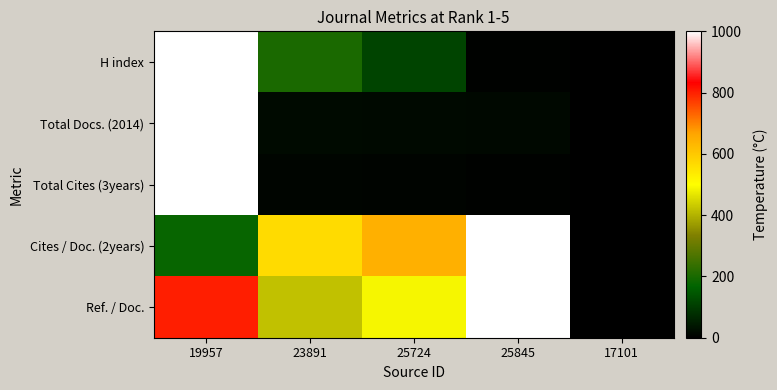

Reading left to right, list all the values displayed in this chart.

H index: 19957=1000.0	23891=202.4	25724=115.1	25845=4.0	17101=0.0
Total Docs. (2014): 19957=1000.0	23891=18.0	25724=17.2	25845=15.4	17101=0.0
Total Cites (3years): 19957=1000.0	23891=10.6	25724=9.0	25845=5.7	17101=0.0
Cites / Doc. (2years): 19957=176.5	23891=564.8	25724=646.4	25845=1000.0	17101=0.0
Ref. / Doc.: 19957=801.5	23891=419.1	25724=488.9	25845=1000.0	17101=0.0